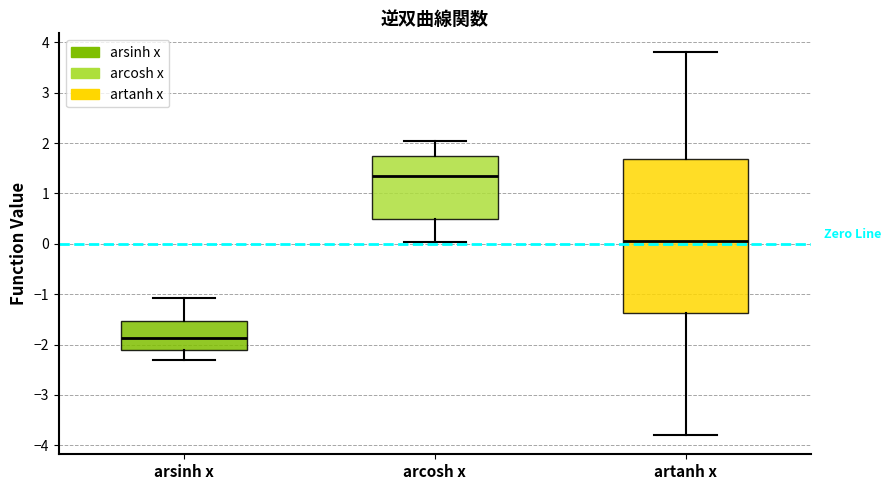

Where does the lower whisker of the box for artanh x end on the y-axis? The values are not printed on the chart, so give them approximately, as read against the axis.

-3.8